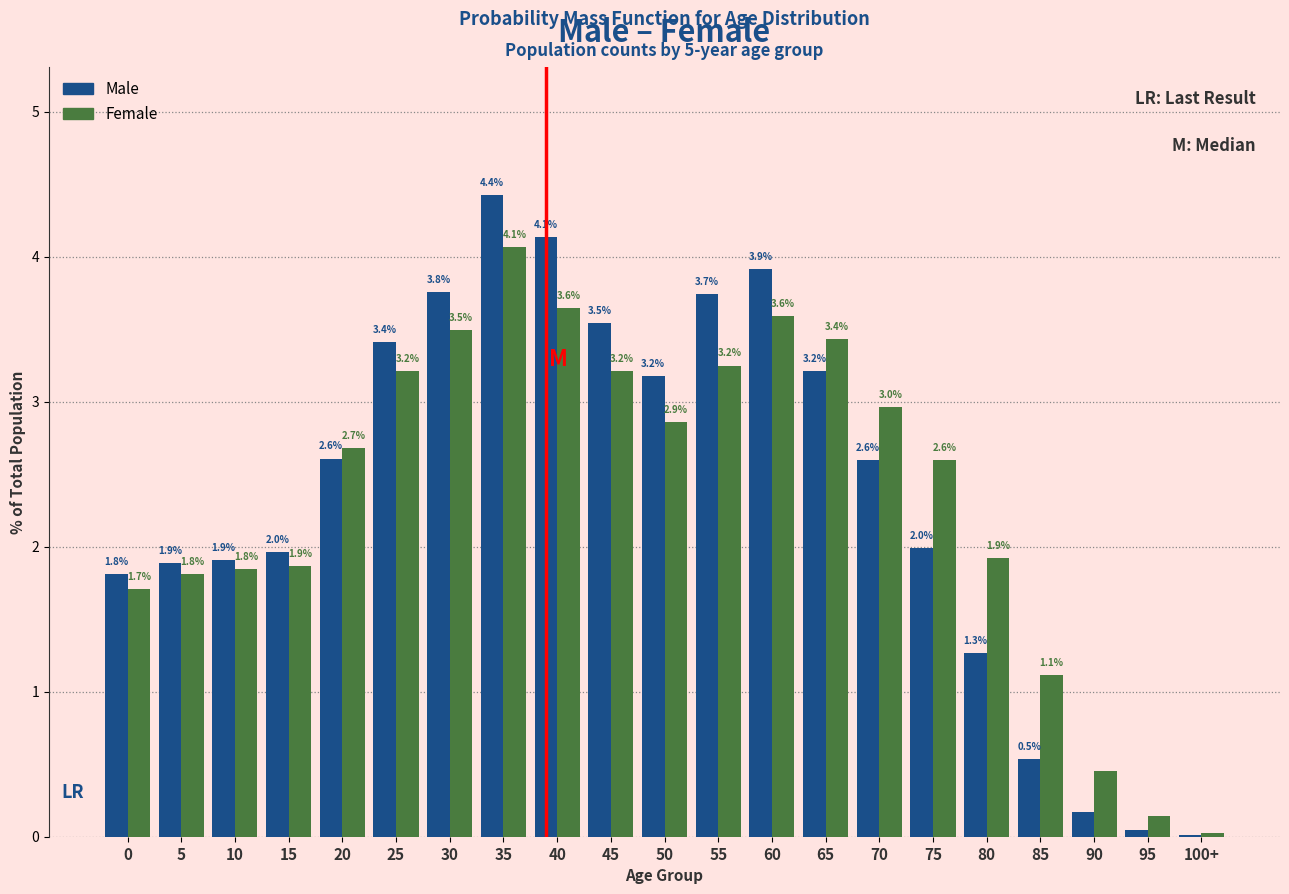

Which series has the largest total across all categories?

Male